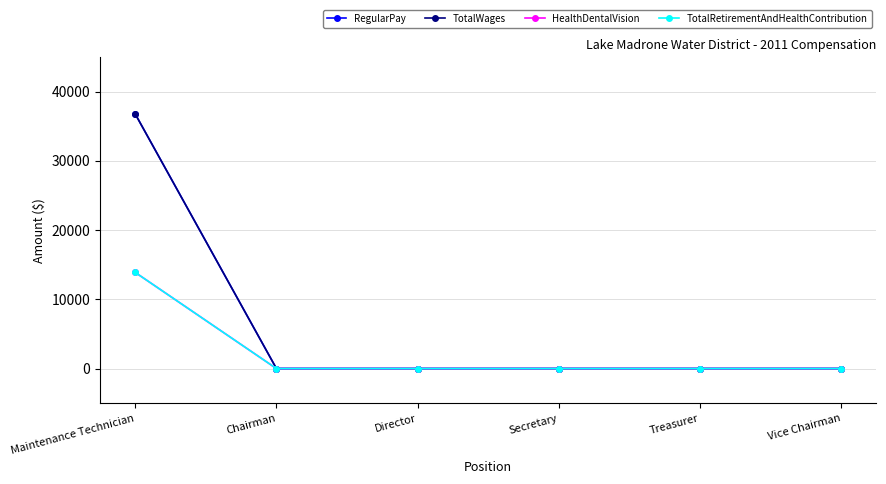

How many values in the RegularPay series exceed 0?

1